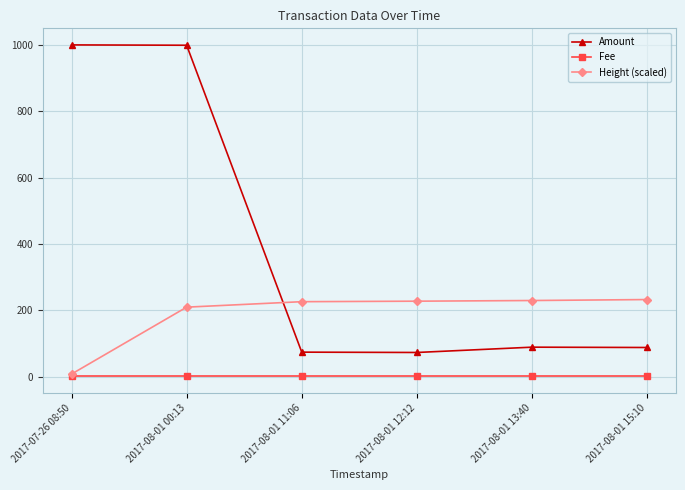

What is the sum of the Fee values at 2017-08-01 12:12 and 2017-08-01 11:06?

2.0